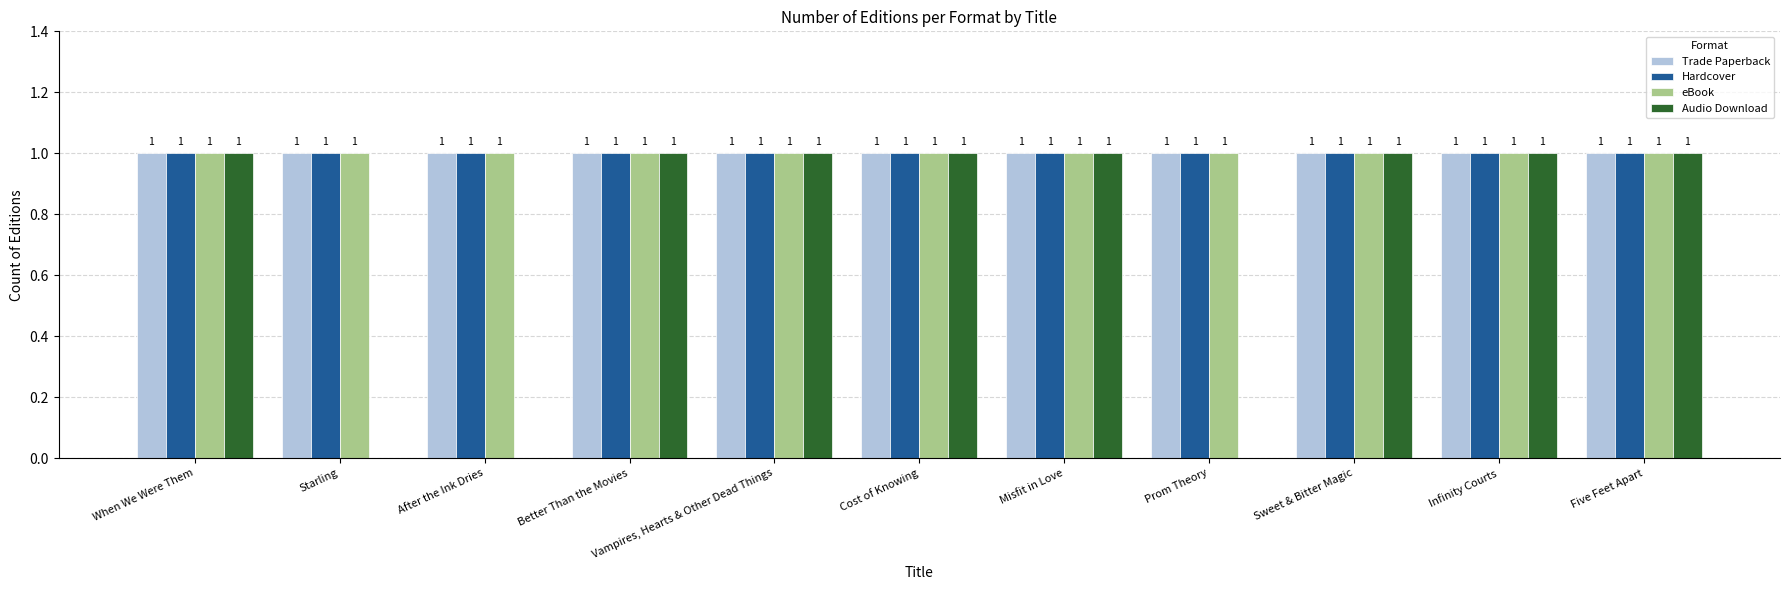

Reading right to left, transcribe all the data shown in this chart.

Trade Paperback: Five Feet Apart=1	Infinity Courts=1	Sweet & Bitter Magic=1	Prom Theory=1	Misfit in Love=1	Cost of Knowing=1	Vampires, Hearts & Other Dead Things=1	Better Than the Movies=1	After the Ink Dries=1	Starling=1	When We Were Them=1
Hardcover: Five Feet Apart=1	Infinity Courts=1	Sweet & Bitter Magic=1	Prom Theory=1	Misfit in Love=1	Cost of Knowing=1	Vampires, Hearts & Other Dead Things=1	Better Than the Movies=1	After the Ink Dries=1	Starling=1	When We Were Them=1
eBook: Five Feet Apart=1	Infinity Courts=1	Sweet & Bitter Magic=1	Prom Theory=1	Misfit in Love=1	Cost of Knowing=1	Vampires, Hearts & Other Dead Things=1	Better Than the Movies=1	After the Ink Dries=1	Starling=1	When We Were Them=1
Audio Download: Five Feet Apart=1	Infinity Courts=1	Sweet & Bitter Magic=1	Prom Theory=0	Misfit in Love=1	Cost of Knowing=1	Vampires, Hearts & Other Dead Things=1	Better Than the Movies=1	After the Ink Dries=0	Starling=0	When We Were Them=1